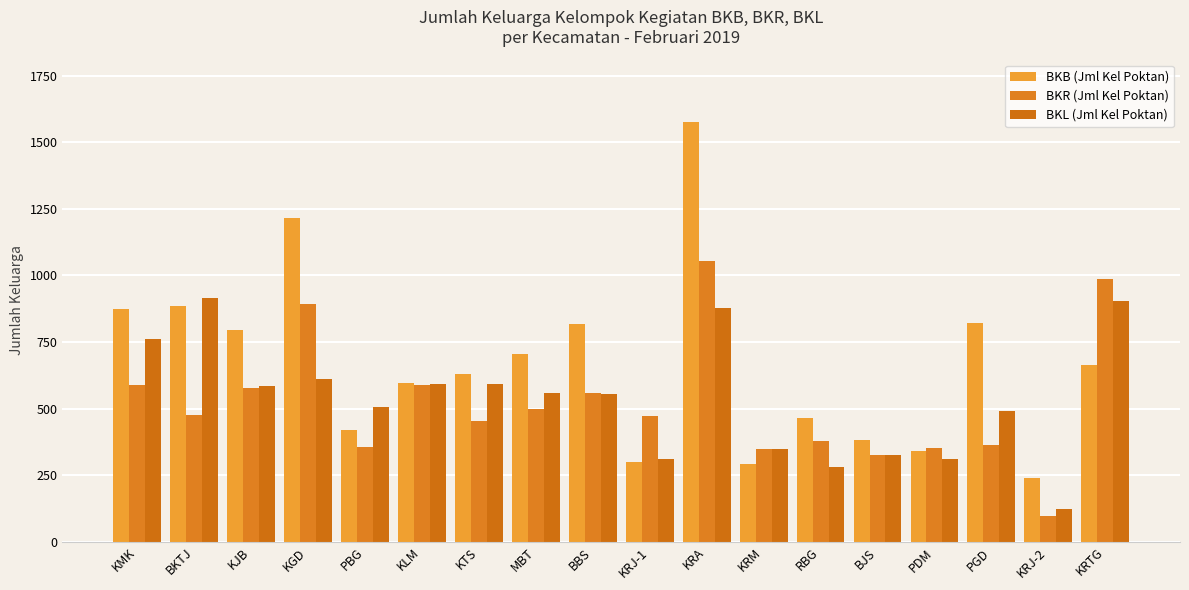

What is the sum of all BKB (Jml Kel Poktan) values?

12016